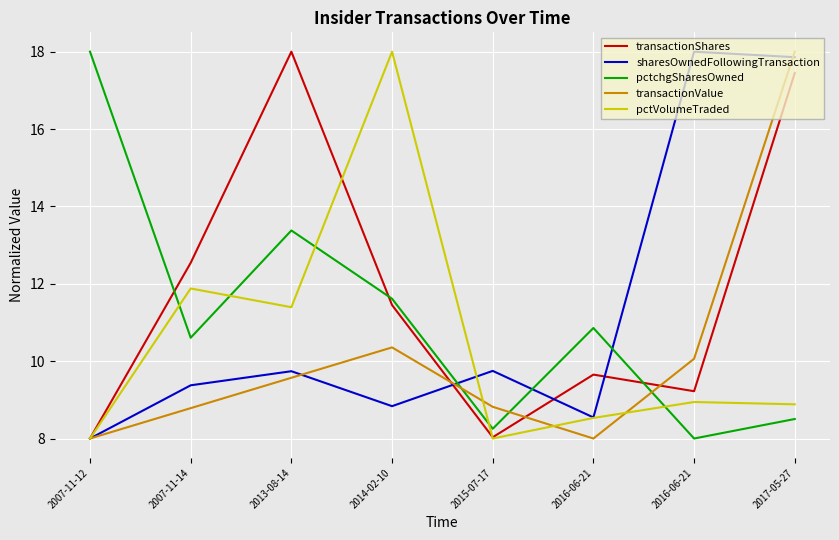

What is the difference between the second highest and minimum values in the sharesOwnedFollowingTransaction series?

9.9